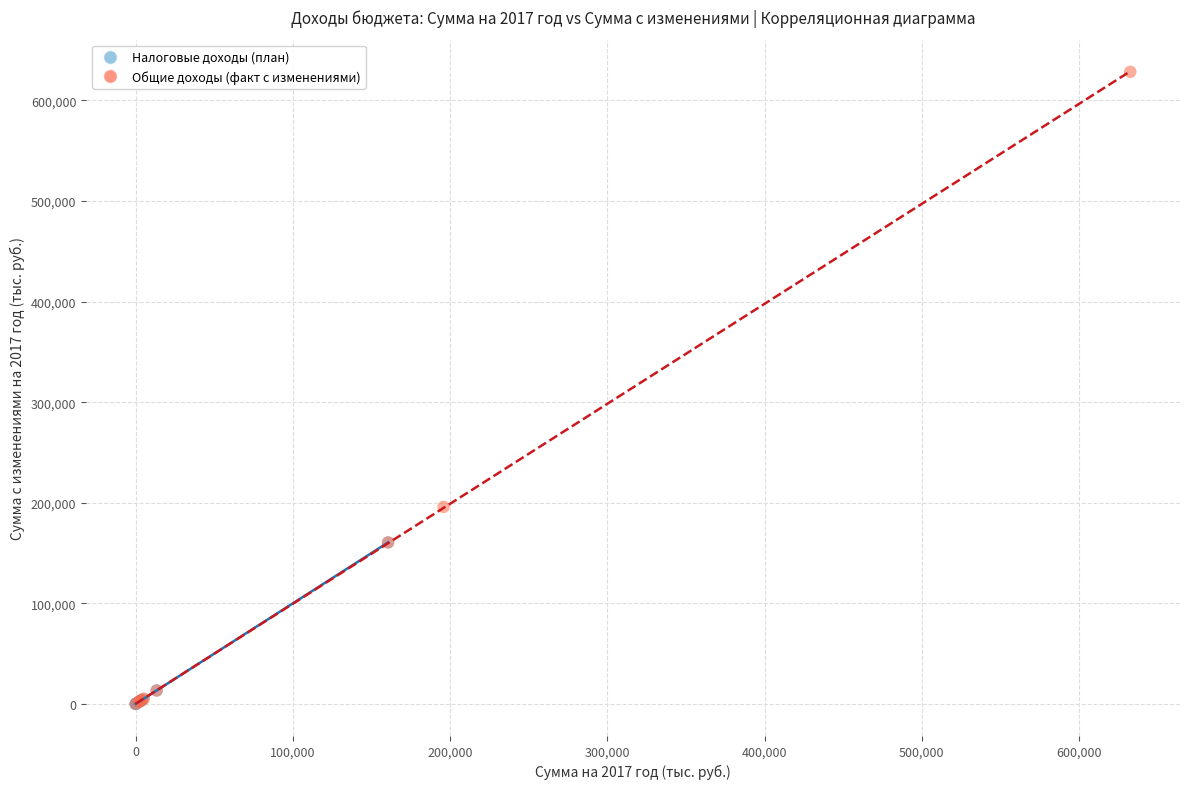

Which series has the largest Y range (max minus min)?

Общие доходы (факт с изменениями)